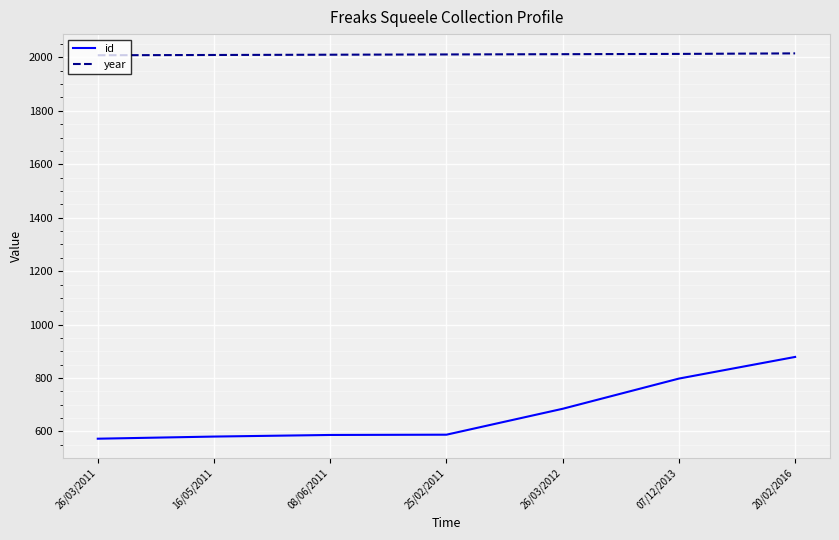

Between 26/03/2011 and 20/02/2016, which series saw the biggest shift?

id